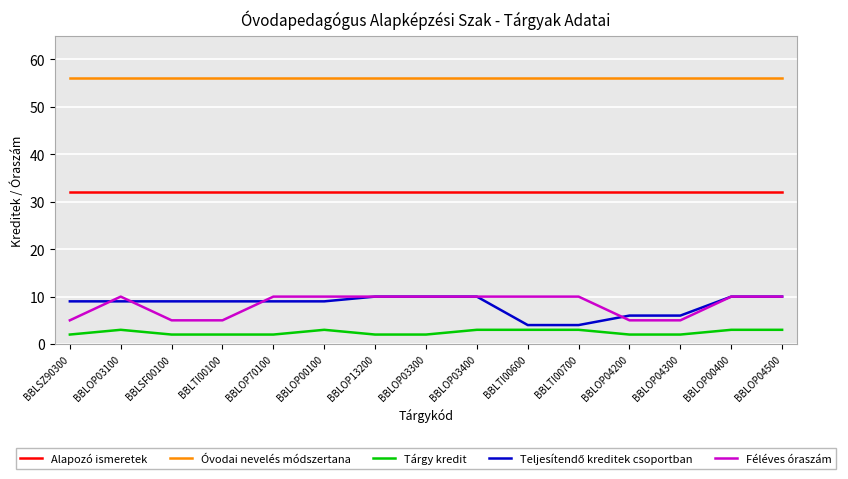

The Óvodai nevelés módszertana series shows 56 at BBLOP70100. True or false?

True